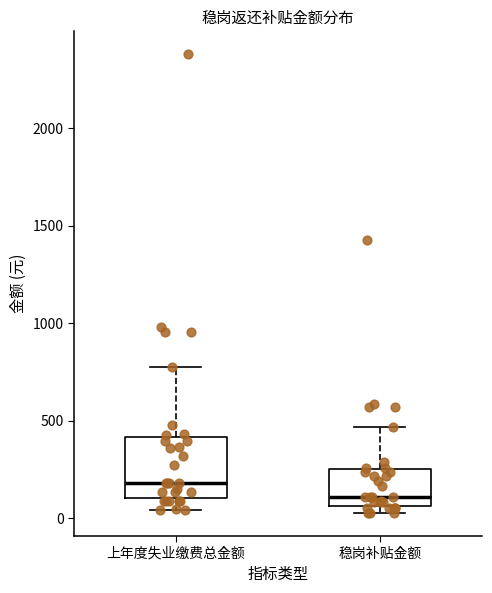

Comparing the boxes themselves (not the whiskers), which one is the tallest?

上年度失业缴费总金额